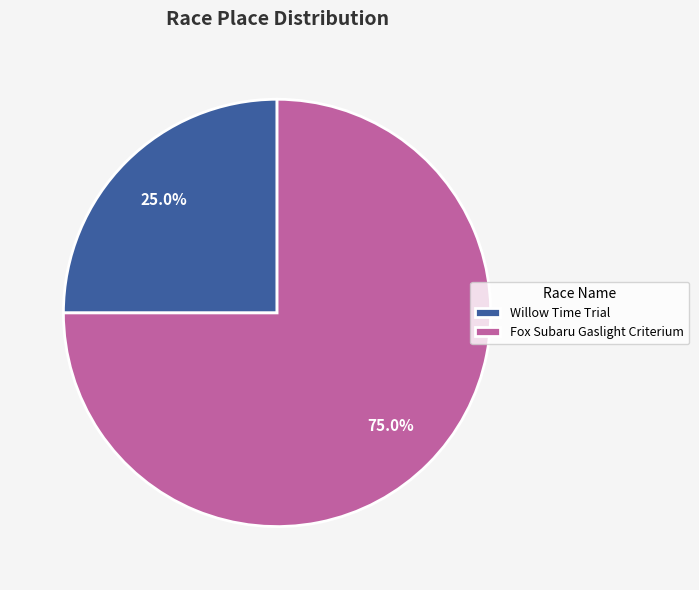

Is it true that Willow Time Trial is 37% of the pie?

False